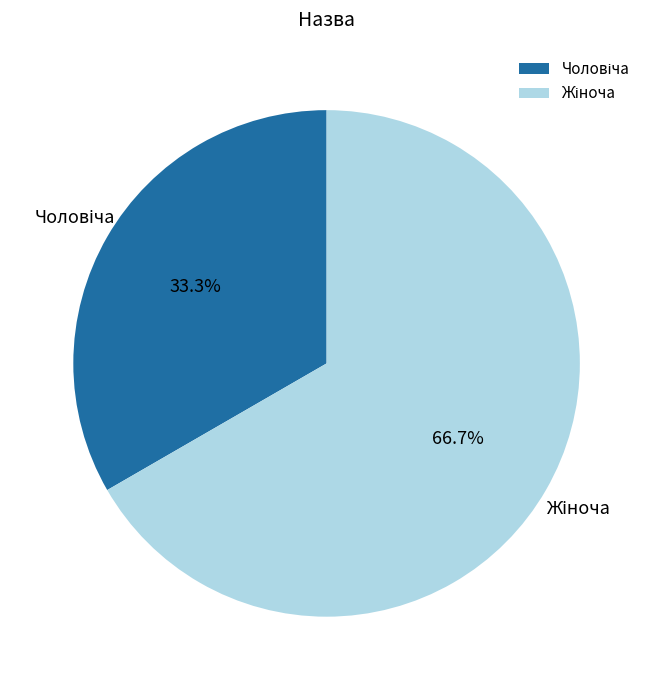

To the nearest percent, what is the difference between the largest and smallest slice percentages?

33%